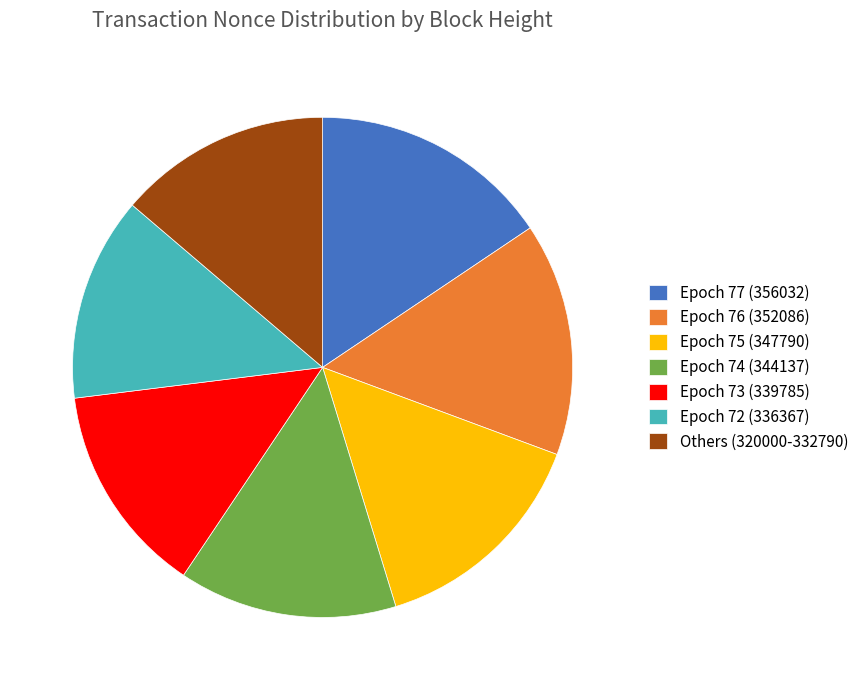

Is there any slice that represents more than half of the pie?

No